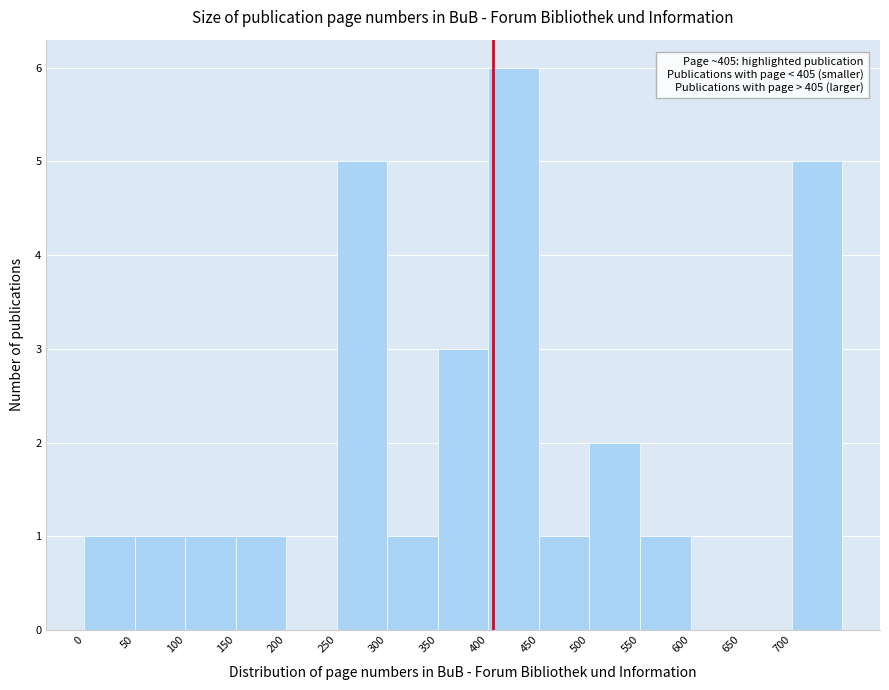

Over which range of the x-axis is the bar tallest?

400 to 450